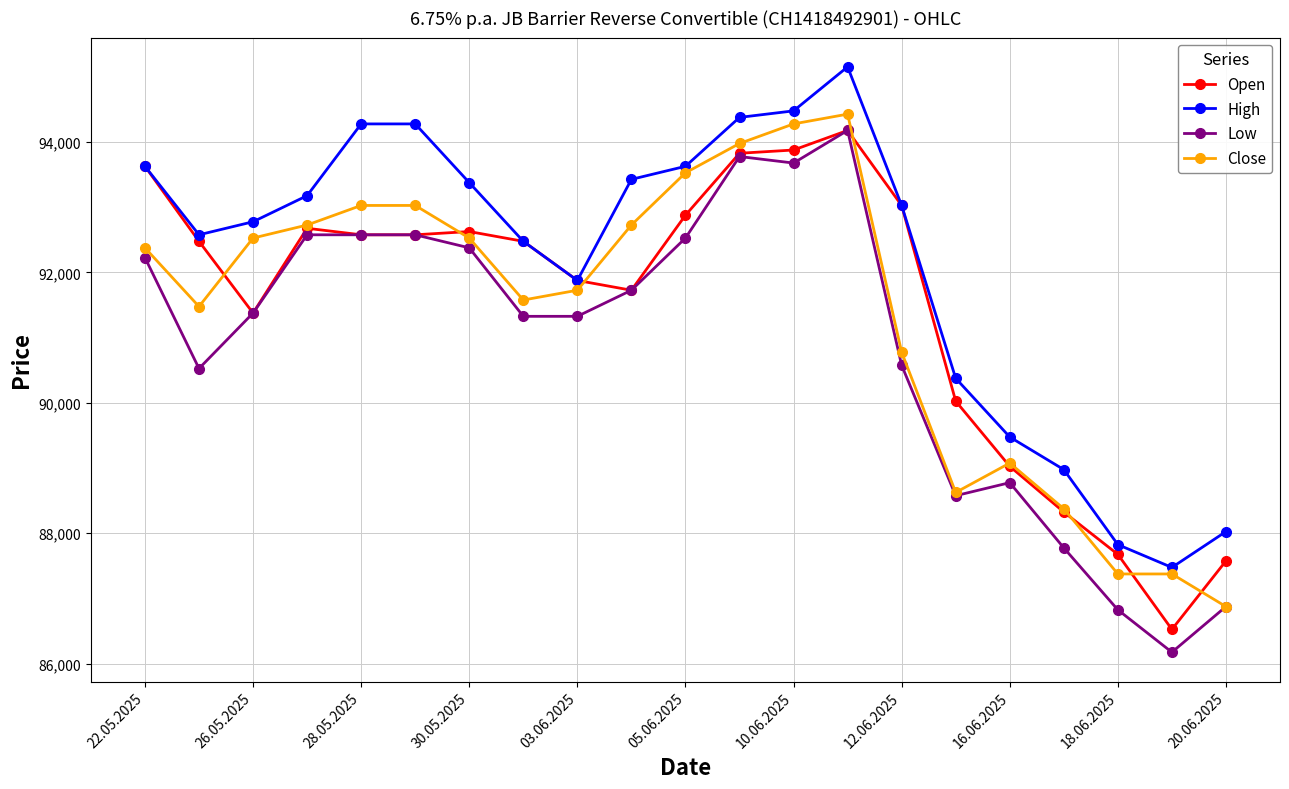

What is the highest value of the Open series?

94175